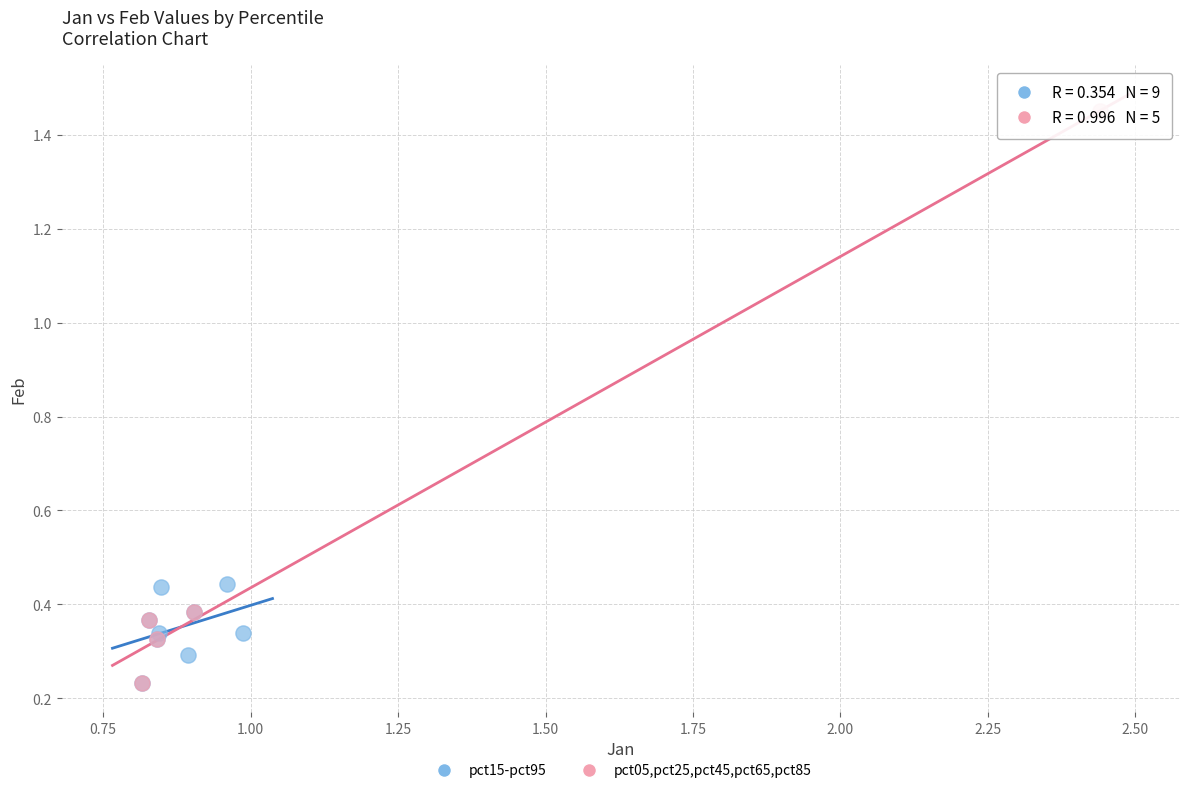

Which series has the widest spread of Y values?

pct05,pct25,pct45,pct65,pct85